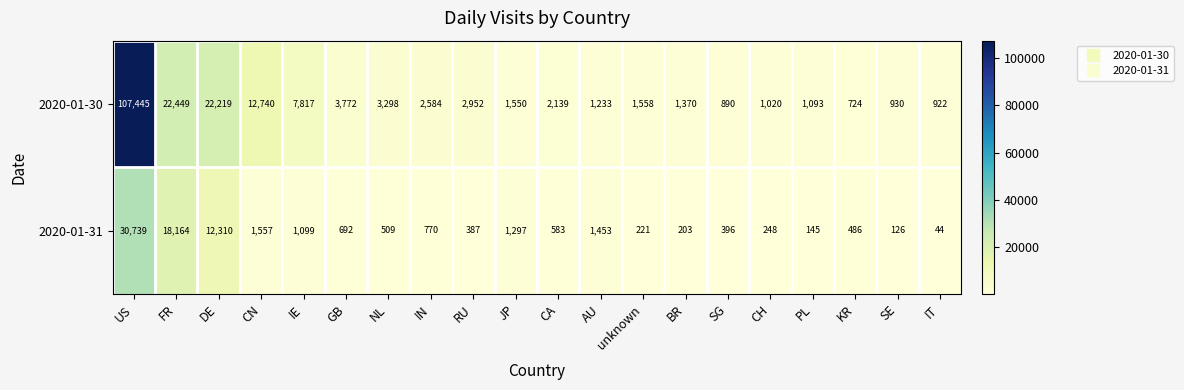

What is the highest value of the 2020-01-31 series?

30739